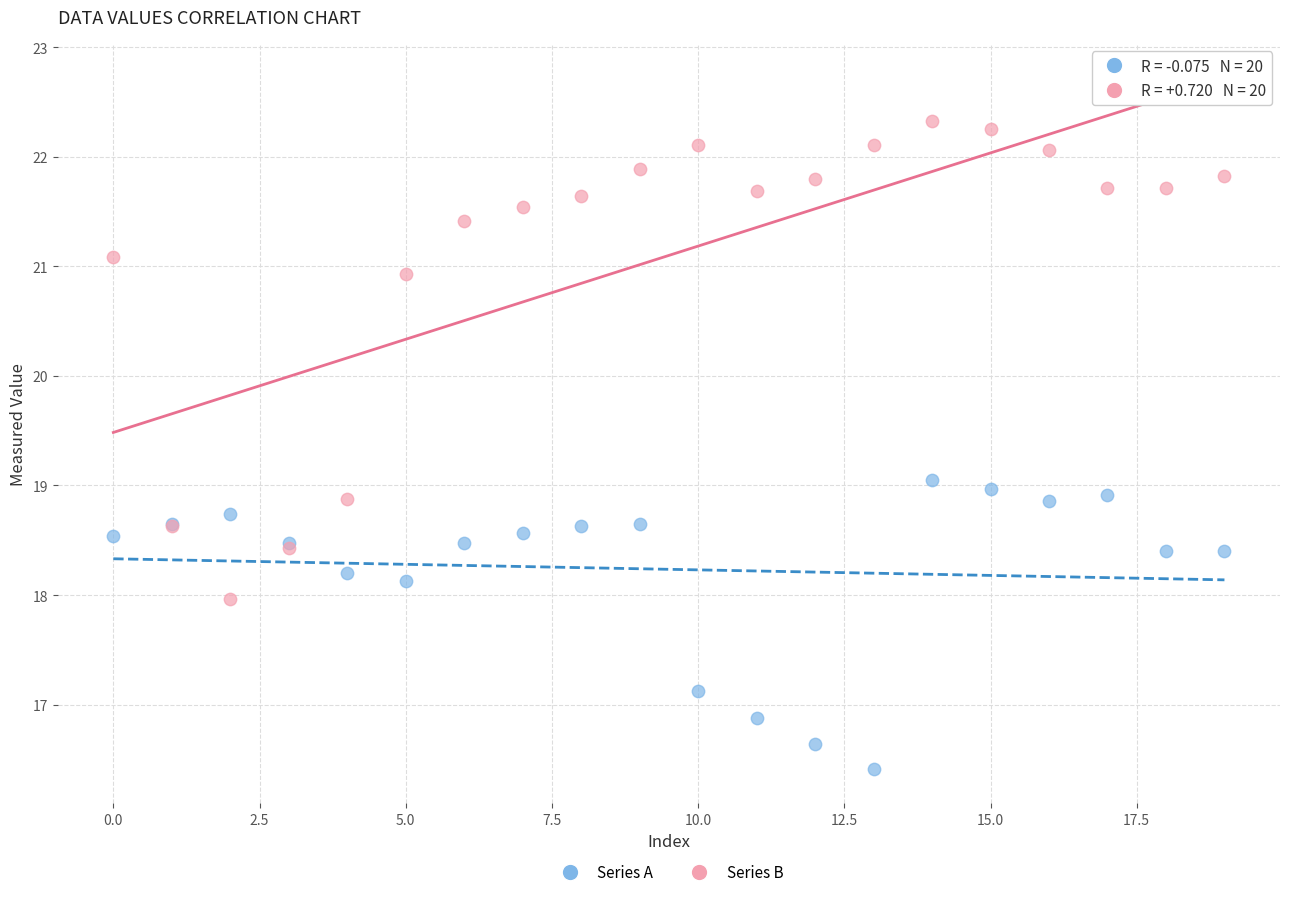

Which series has the widest spread of Y values?

Series B